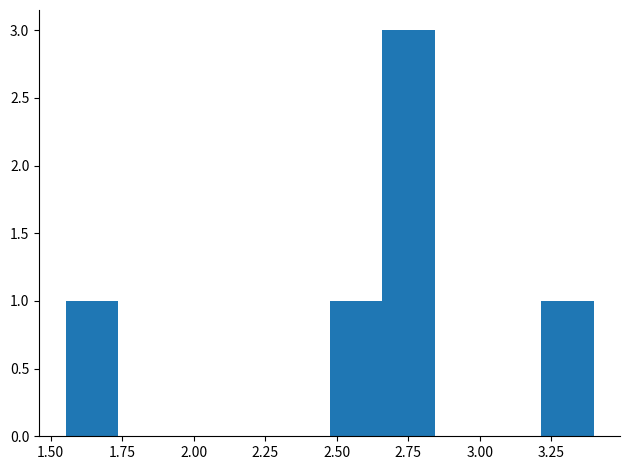

Around what value on the x-axis is the tallest bar? Give the approximate position of its centre, as read against the axis.

2.75